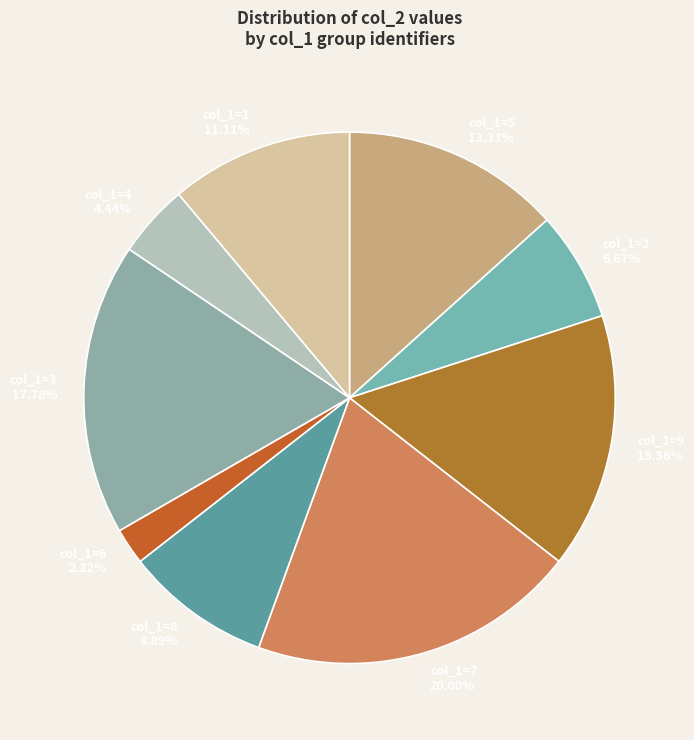

To the nearest percent, what portion does col_1=3 represent?

18%